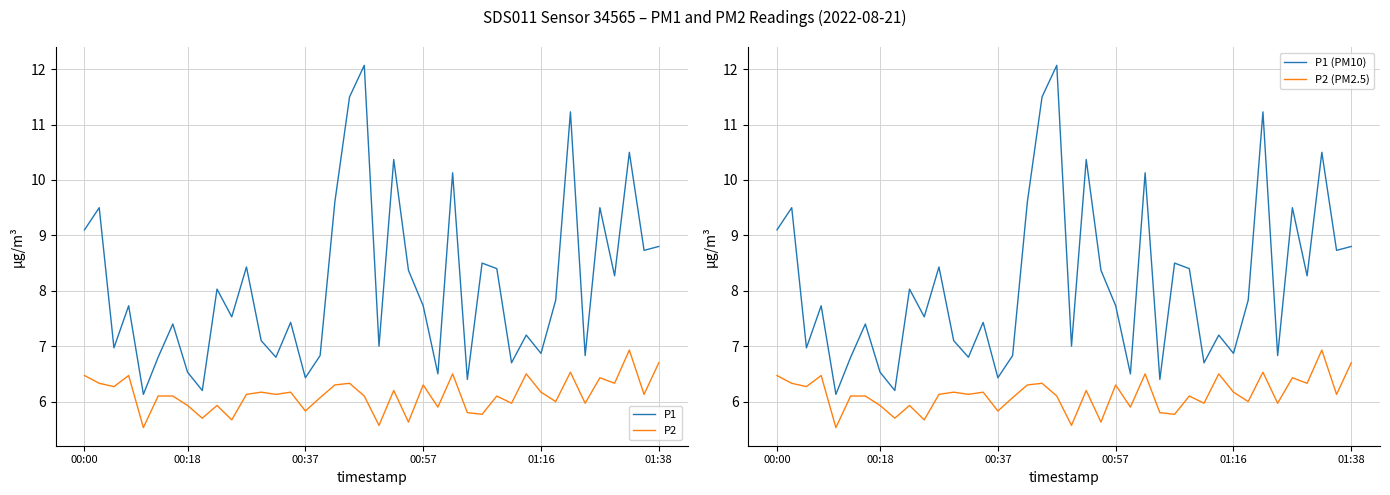

How many values in the P1 (PM10) series are below 7?

13